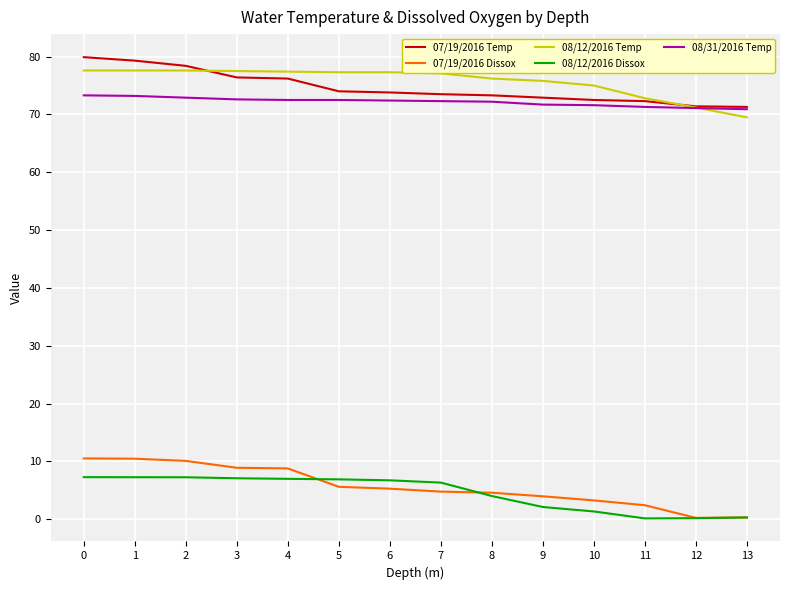

What is the difference between the highest and lowest values at 4?

70.4